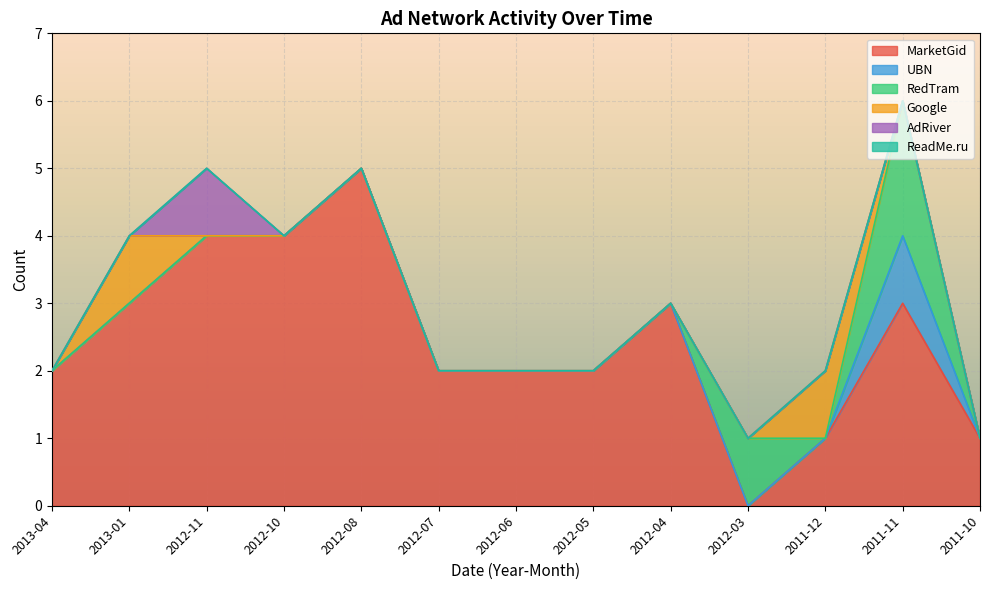

Between 2012-05 and 2012-04, which is larger?

2012-04